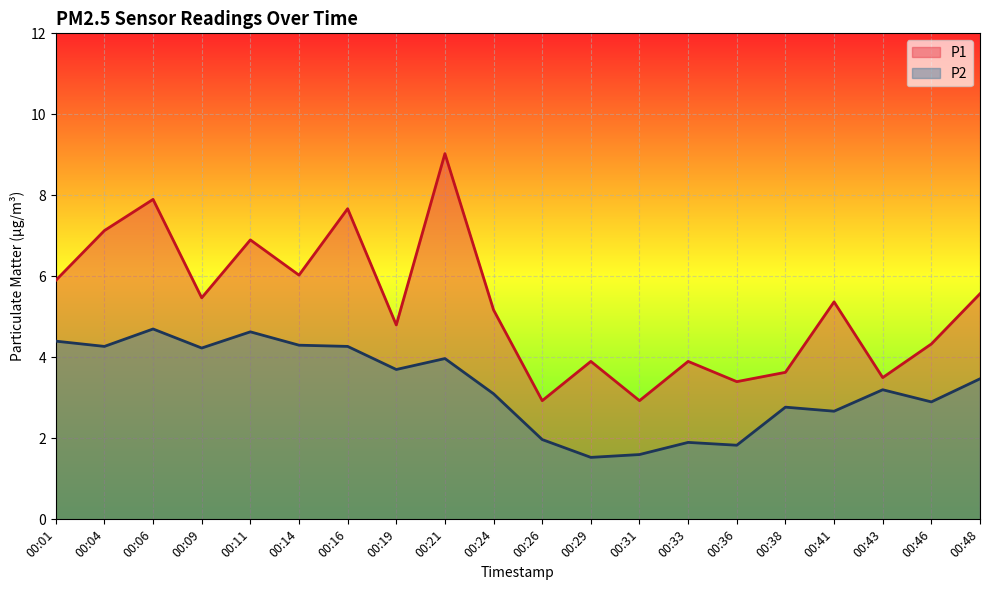

What is the value of the P1 point at the 8th from the left?

4.8